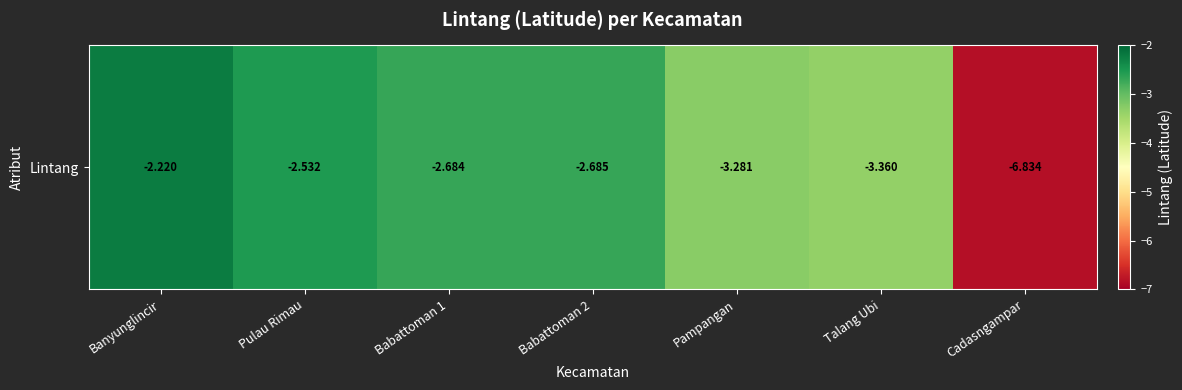

What is the change in value from Pulau Rimau to Cadasngampar?

-4.3